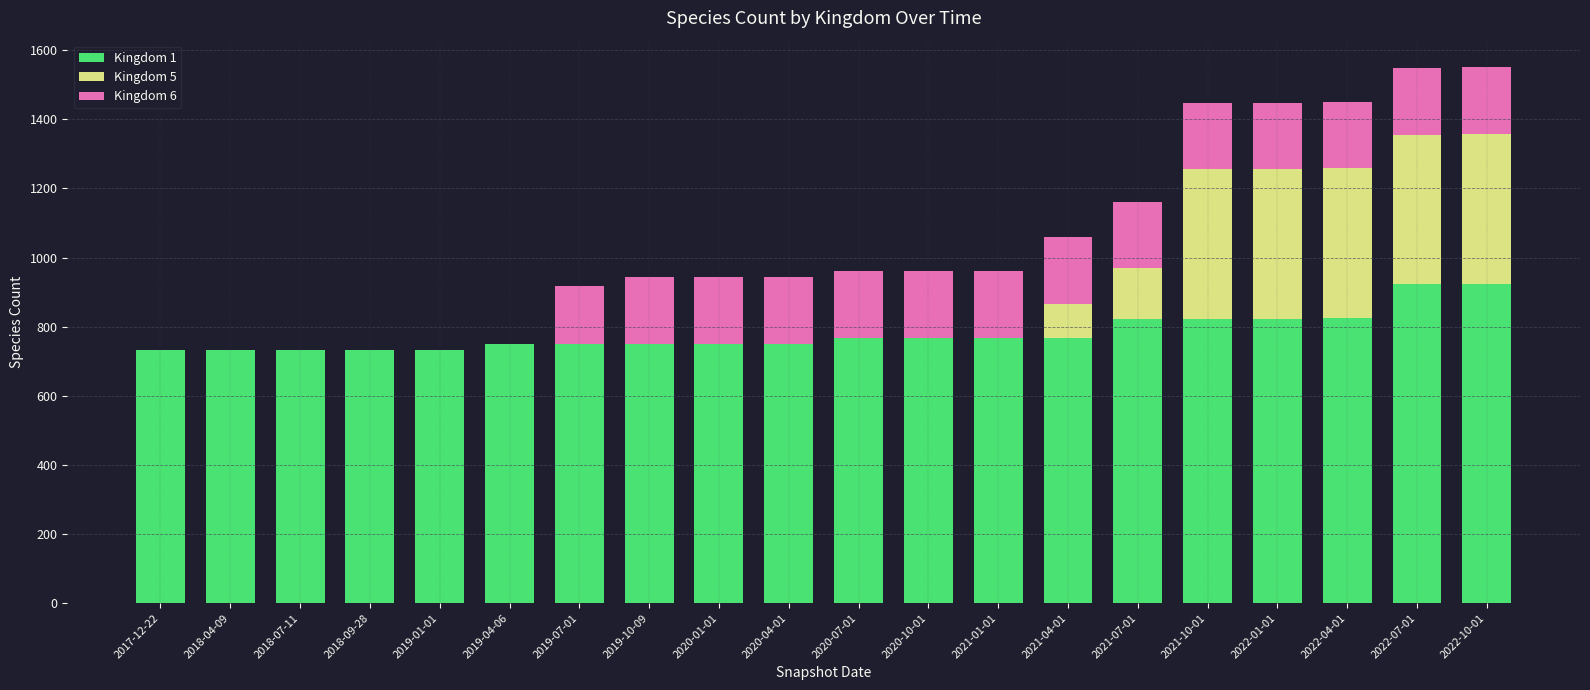

The value of Kingdom 1 at 2021-04-01 is 1040. True or false?

False